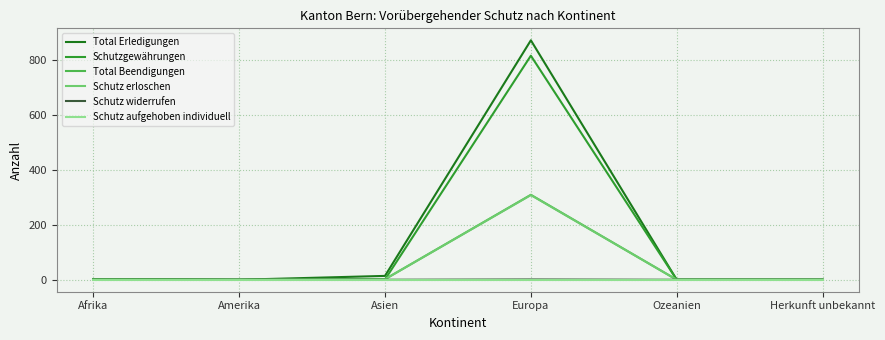

Which series has the largest range (max minus min)?

Total Erledigungen